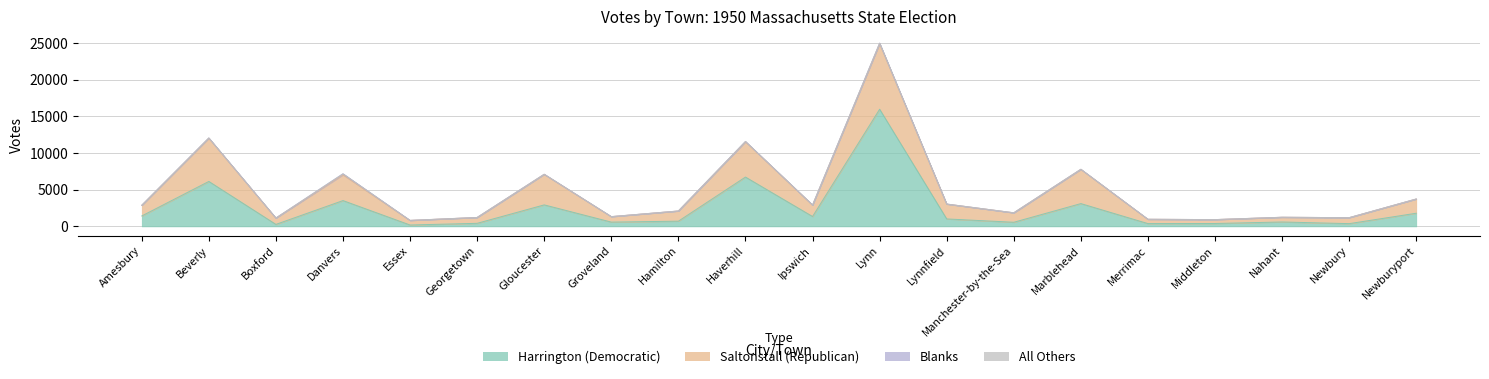

How many data points does each series have?

20